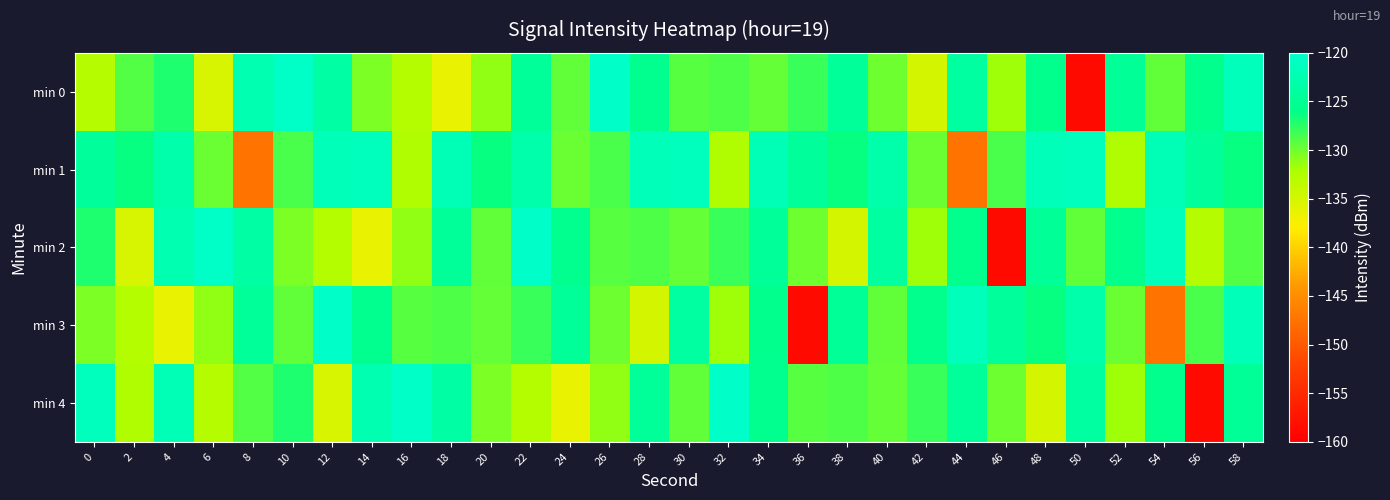

Reading left to right, extract all data points from this chart.

min 0: 0=-132.9	2=-128.9	4=-127.1	6=-135.2	8=-122.4	10=-120.6	12=-123.6	14=-130.4	16=-132.7	18=-136.5	20=-131.2	22=-124.7	24=-129.5	26=-120.4	28=-125.4	30=-129.2	32=-128.9	34=-129.7	36=-128.1	38=-124.6	40=-129.9	42=-134.9	44=-123.8	46=-131.7	48=-125.7	50=-158.7	52=-124.8	54=-129.4	56=-125.7	58=-121.6
min 1: 0=-124.2	2=-126.3	4=-123.0	6=-129.8	8=-147.4	10=-128.7	12=-121.8	14=-121.5	16=-132.5	18=-121.9	20=-126.3	22=-123.0	24=-129.8	26=-128.7	28=-121.8	30=-121.5	32=-132.5	34=-121.9	36=-124.2	38=-126.3	40=-123.0	42=-129.8	44=-147.4	46=-128.7	48=-121.8	50=-121.5	52=-132.5	54=-121.9	56=-124.2	58=-126.3
min 2: 0=-127.1	2=-135.2	4=-122.4	6=-120.6	8=-123.6	10=-130.4	12=-132.7	14=-136.5	16=-131.2	18=-124.7	20=-129.5	22=-120.4	24=-125.4	26=-129.2	28=-128.9	30=-129.7	32=-128.1	34=-124.6	36=-129.9	38=-134.9	40=-123.8	42=-131.7	44=-125.7	46=-158.7	48=-124.8	50=-129.4	52=-125.7	54=-121.6	56=-132.9	58=-128.9
min 3: 0=-130.4	2=-132.7	4=-136.5	6=-131.2	8=-124.7	10=-129.5	12=-120.4	14=-125.4	16=-129.2	18=-128.9	20=-129.7	22=-128.1	24=-124.6	26=-129.9	28=-134.9	30=-123.8	32=-131.7	34=-125.7	36=-158.7	38=-124.8	40=-129.4	42=-125.7	44=-121.6	46=-124.2	48=-126.3	50=-123.0	52=-129.8	54=-147.4	56=-128.7	58=-121.8
min 4: 0=-121.5	2=-132.5	4=-121.9	6=-132.9	8=-128.9	10=-127.1	12=-135.2	14=-122.4	16=-120.6	18=-123.6	20=-130.4	22=-132.7	24=-136.5	26=-131.2	28=-124.7	30=-129.5	32=-120.4	34=-125.4	36=-129.2	38=-128.9	40=-129.7	42=-128.1	44=-124.6	46=-129.9	48=-134.9	50=-123.8	52=-131.7	54=-125.7	56=-158.7	58=-124.8